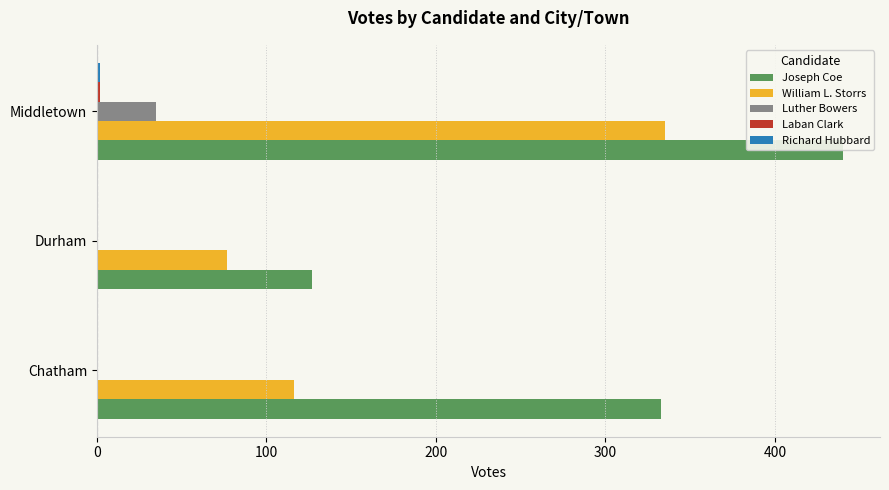

At which category is the sum across all series the highest?

Middletown